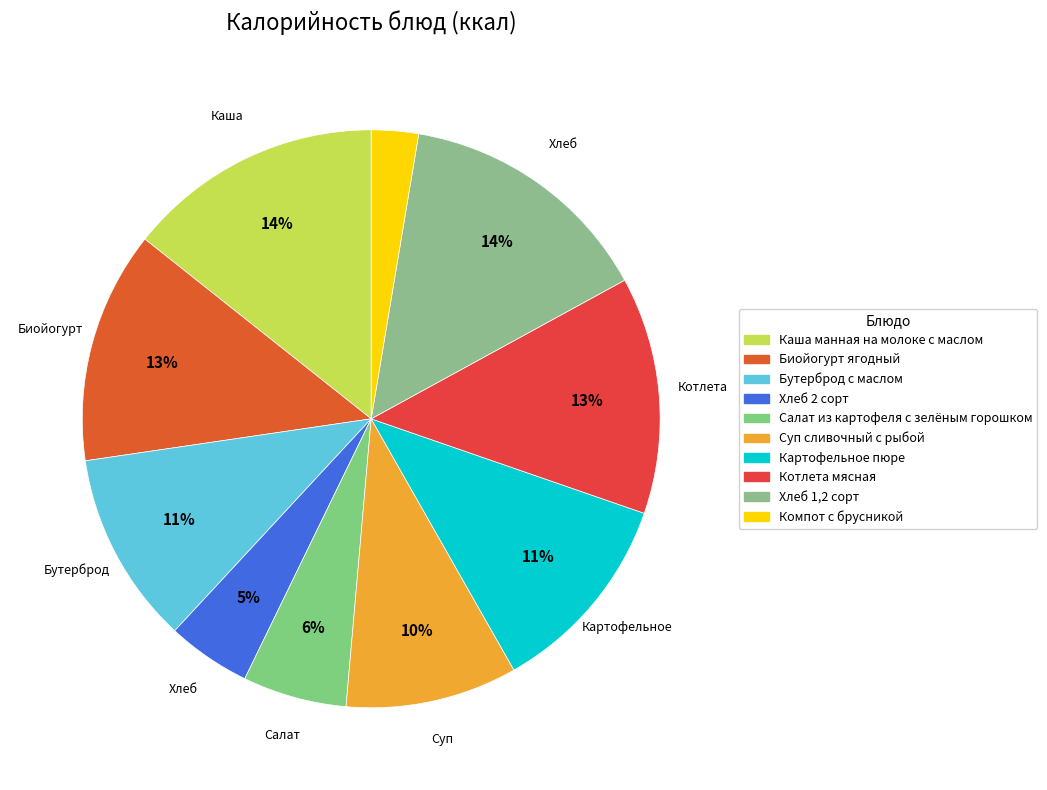

Approximately how many times larger is the value at Хлеб 2 сорт compared to Биойогурт ягодный?

0.4